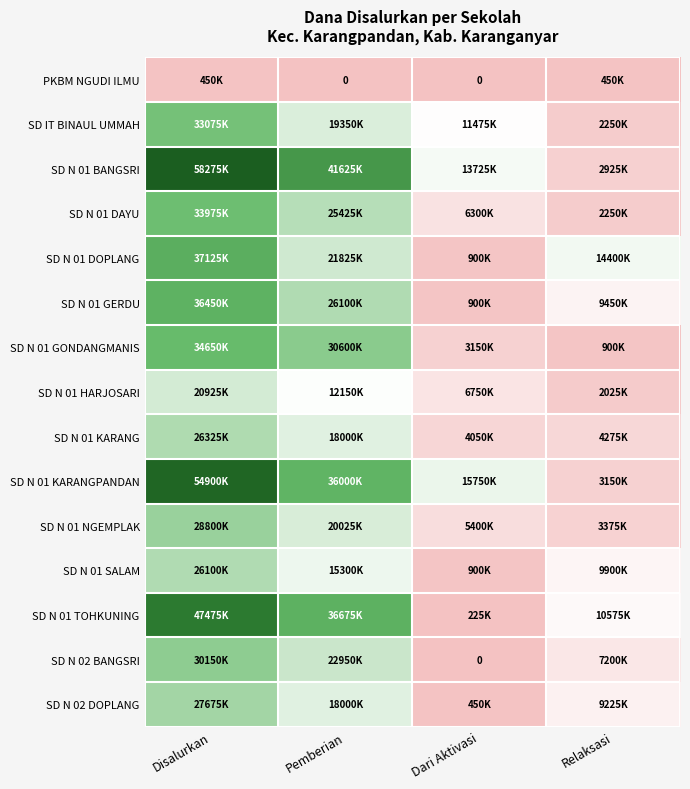

The SD N 02 BANGSRI series shows -9099593 at Dari Aktivasi. True or false?

False